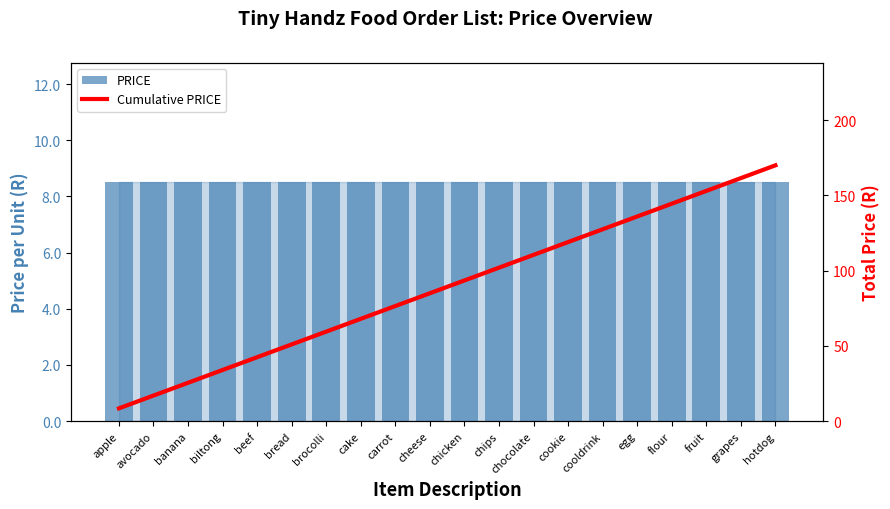

Which series has the largest range (max minus min)?

Cumulative PRICE